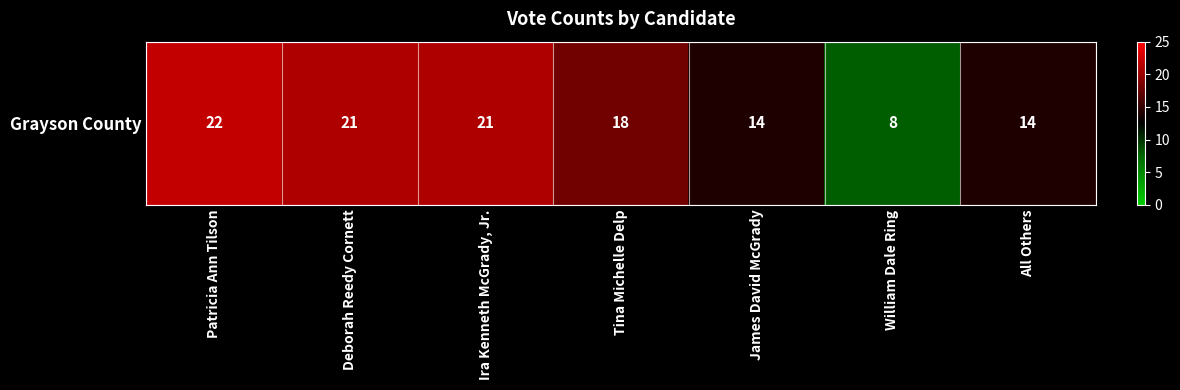

Reading left to right, transcribe all the data shown in this chart.

22	21	21	18	14	8	14